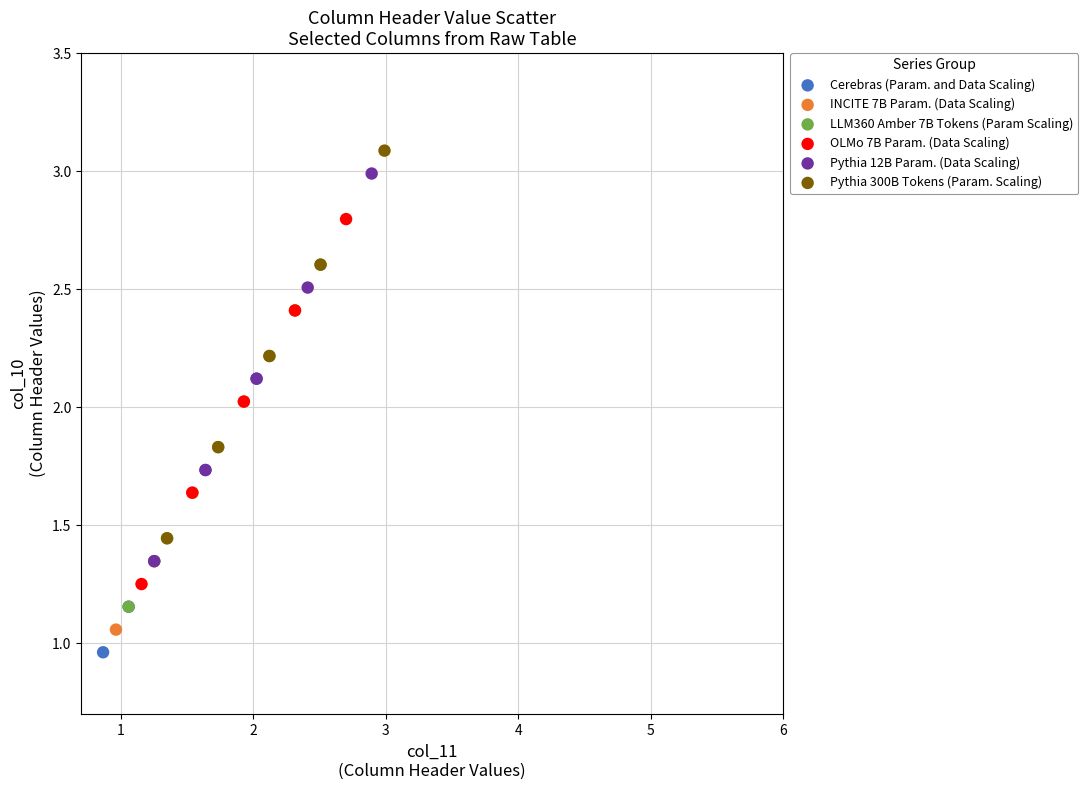

What are all the series names shown in the legend?

Cerebras (Param. and Data Scaling), INCITE 7B Param. (Data Scaling), LLM360 Amber 7B Tokens (Param Scaling), OLMo 7B Param. (Data Scaling), Pythia 12B Param. (Data Scaling), Pythia 300B Tokens (Param. Scaling)